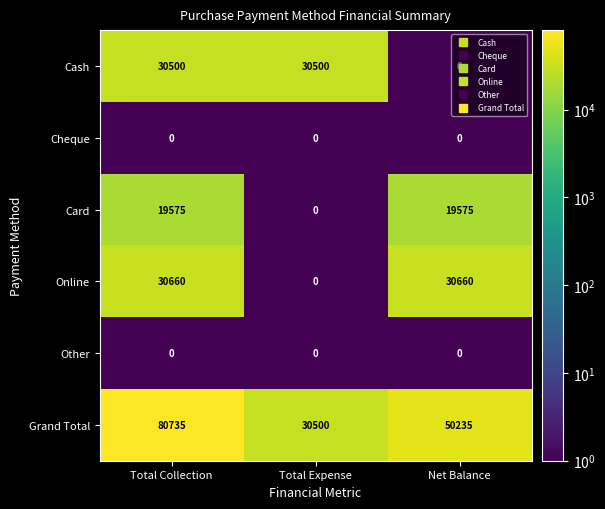

What is the minimum value for Grand Total?

30500